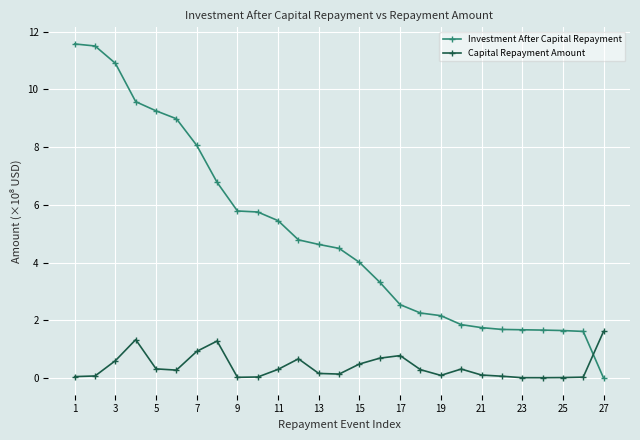

How many times do Capital Repayment Amount and Investment After Capital Repayment cross each other?

1